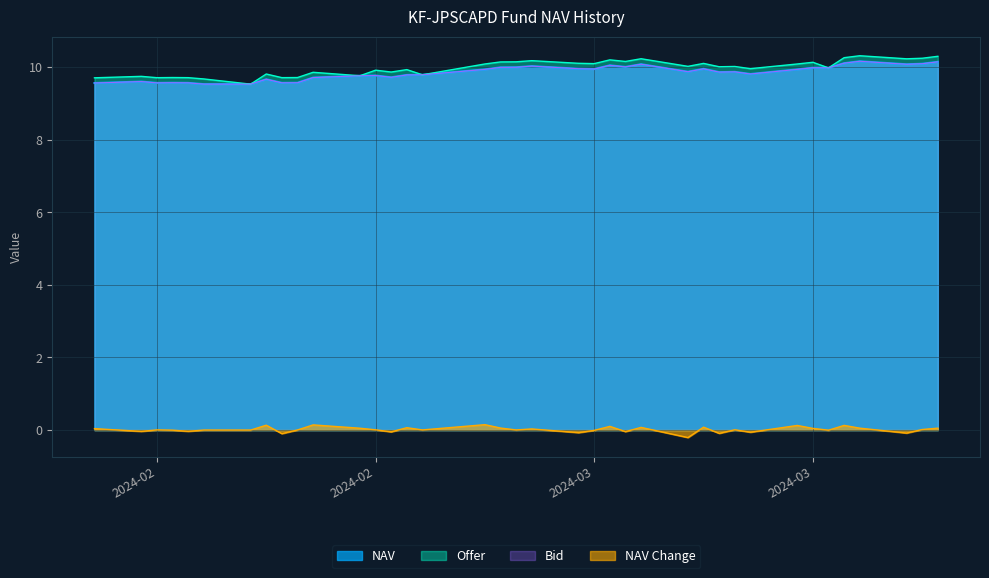

Which series has the largest range (max minus min)?

Offer